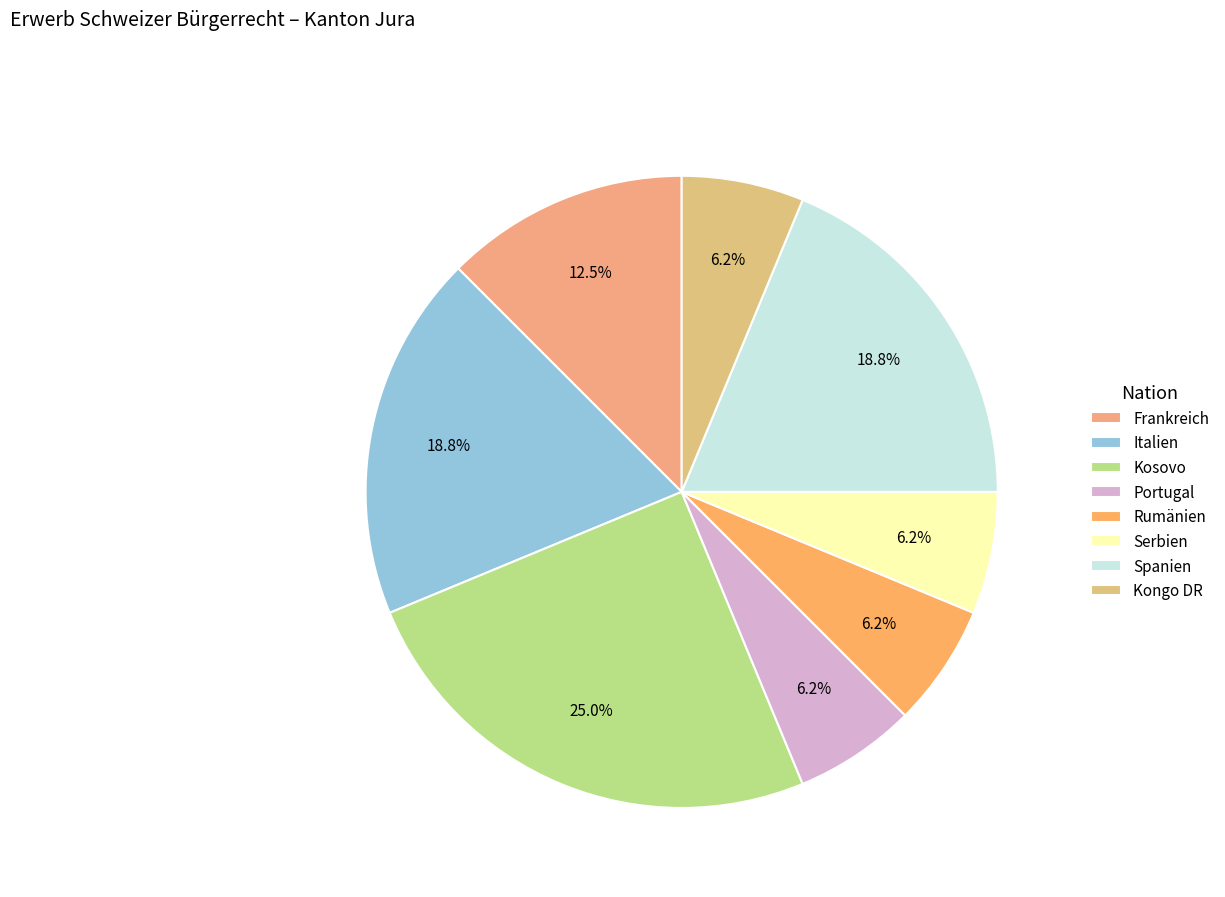

Rank the categories by value from highest to lowest.

Kosovo, Italien, Spanien, Frankreich, Portugal, Rumänien, Serbien, Kongo DR